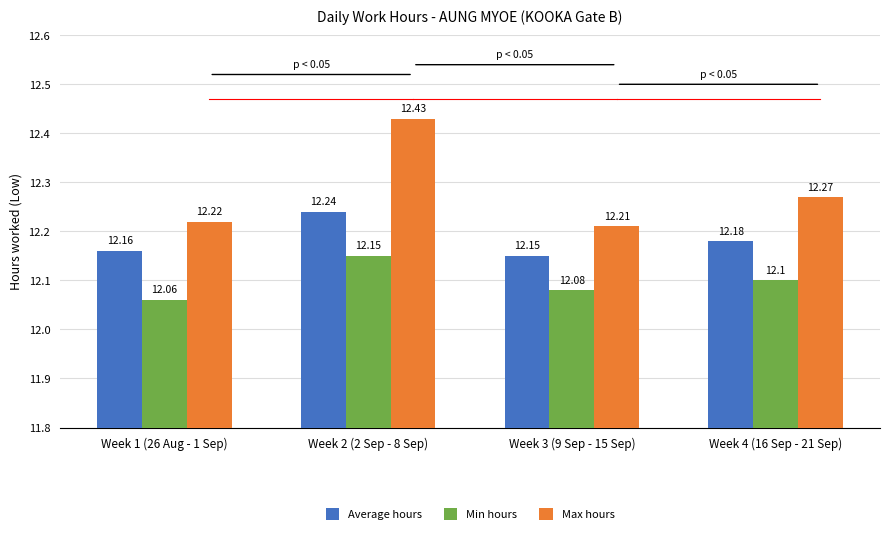

How many Max hours values are between 12 and 13?

4